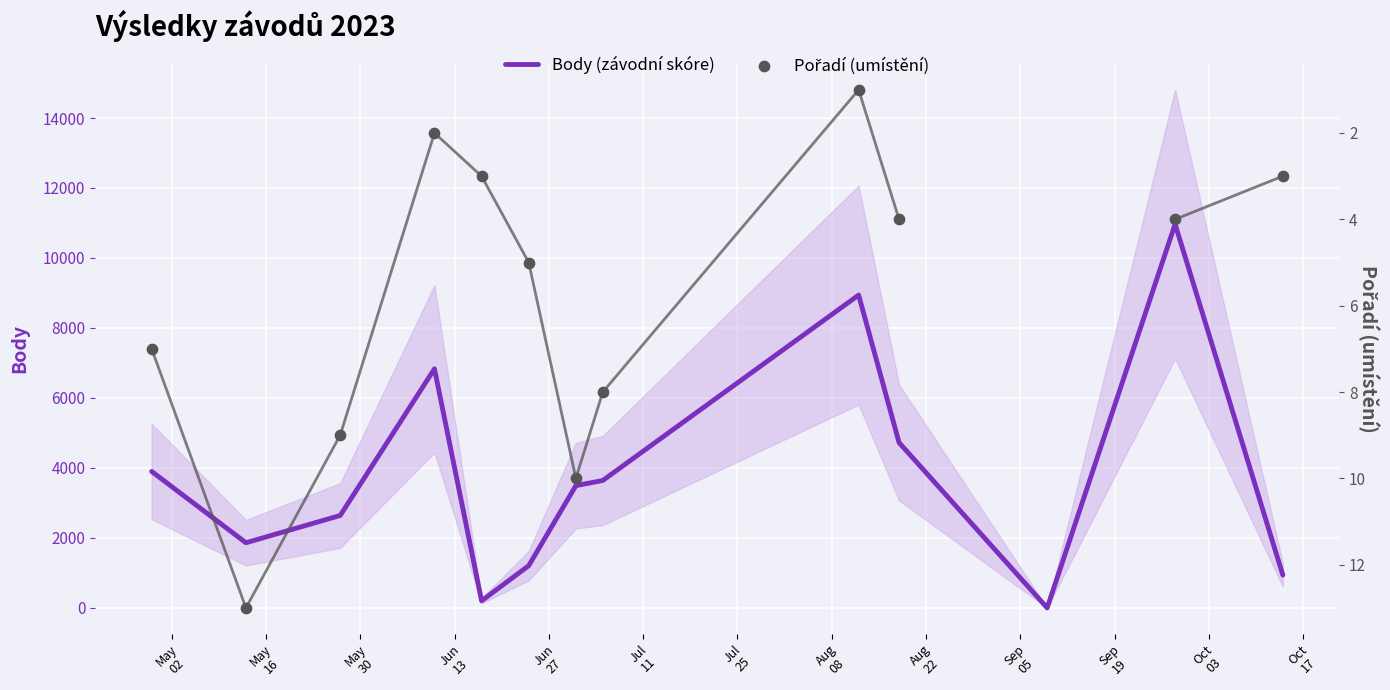

At how many categories does at least one series exceed 5653?

3